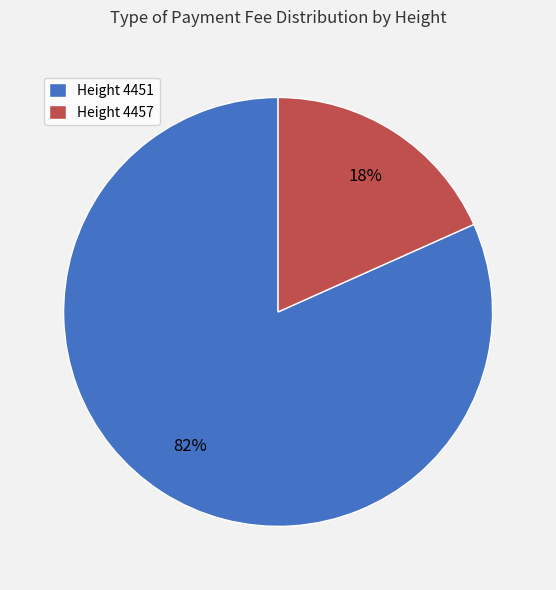

To the nearest percent, what is the average slice percentage?

50%